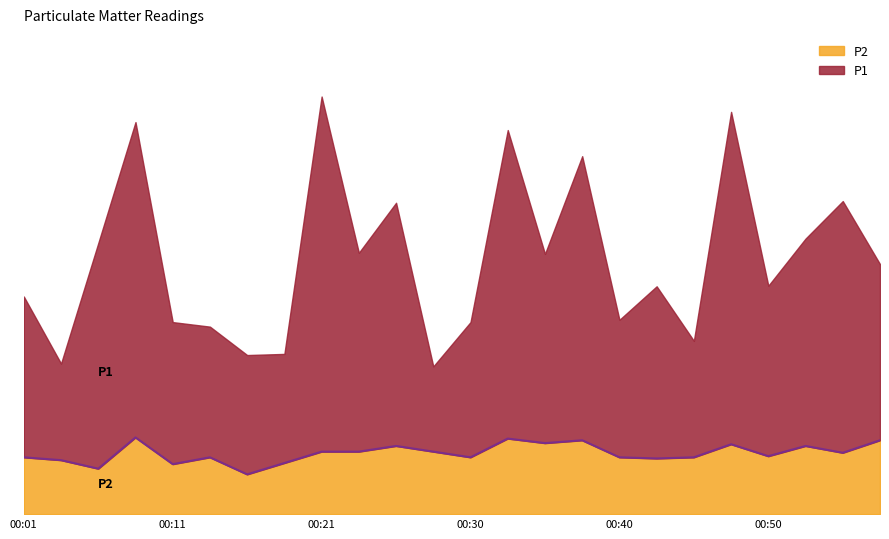

Approximately how many times larger is the value at 00:18 compared to 00:45?

0.9